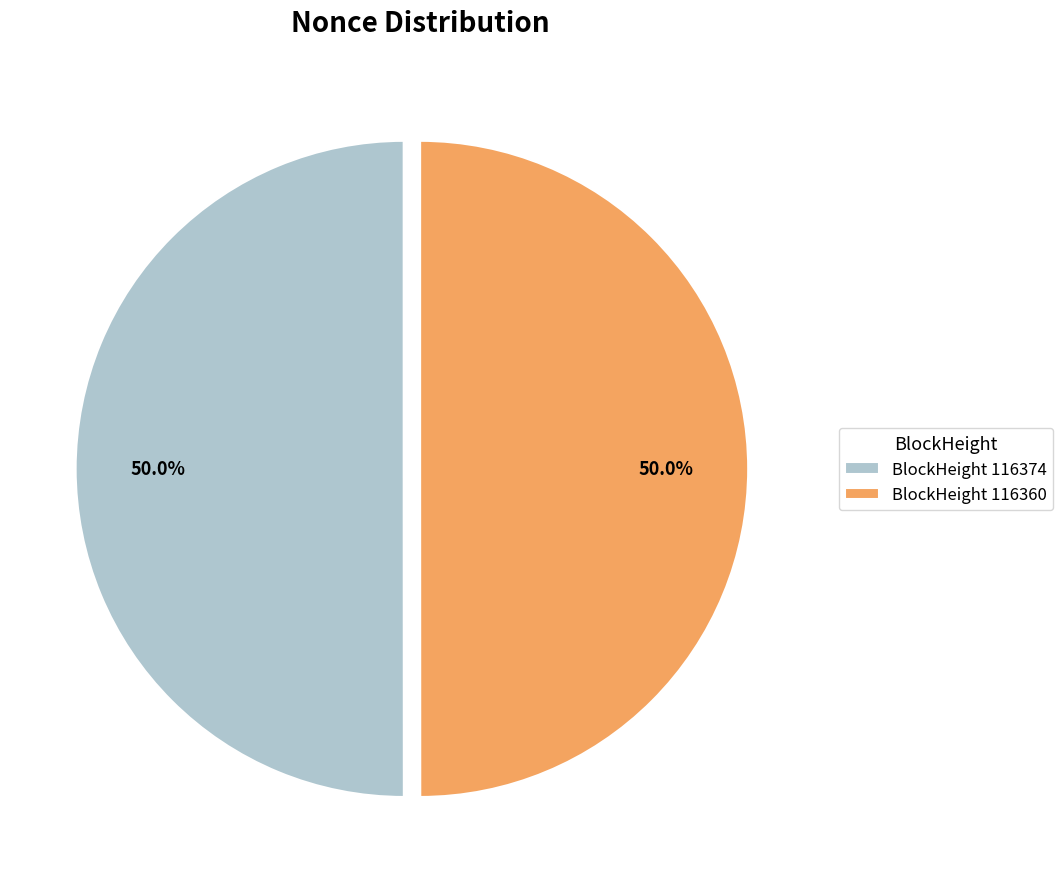

Approximately how many times larger is the value at BlockHeight 116360 compared to BlockHeight 116374?

1.0